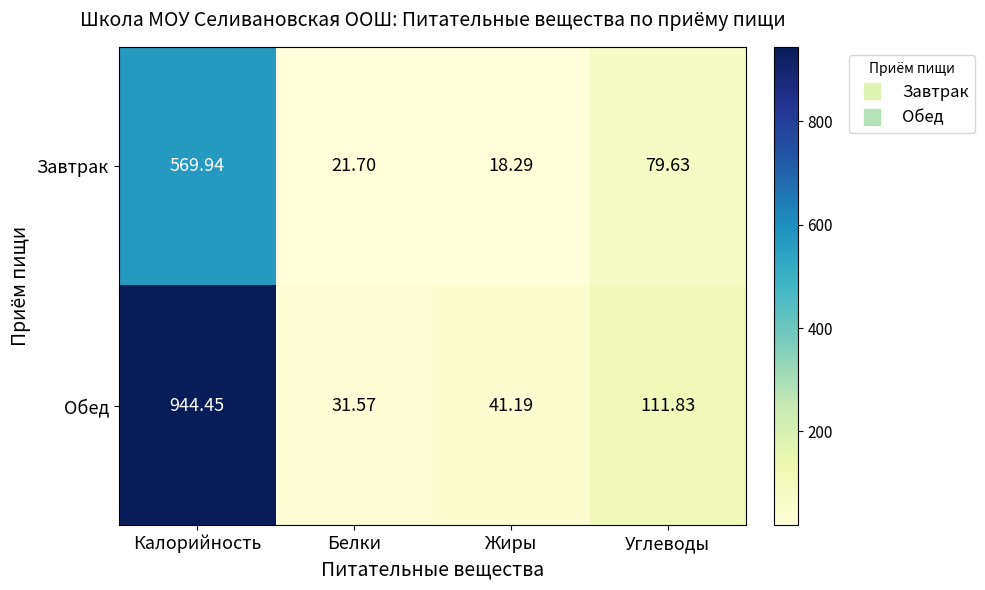

Rank the series at Углеводы from lowest to highest value.

Завтрак, Обед